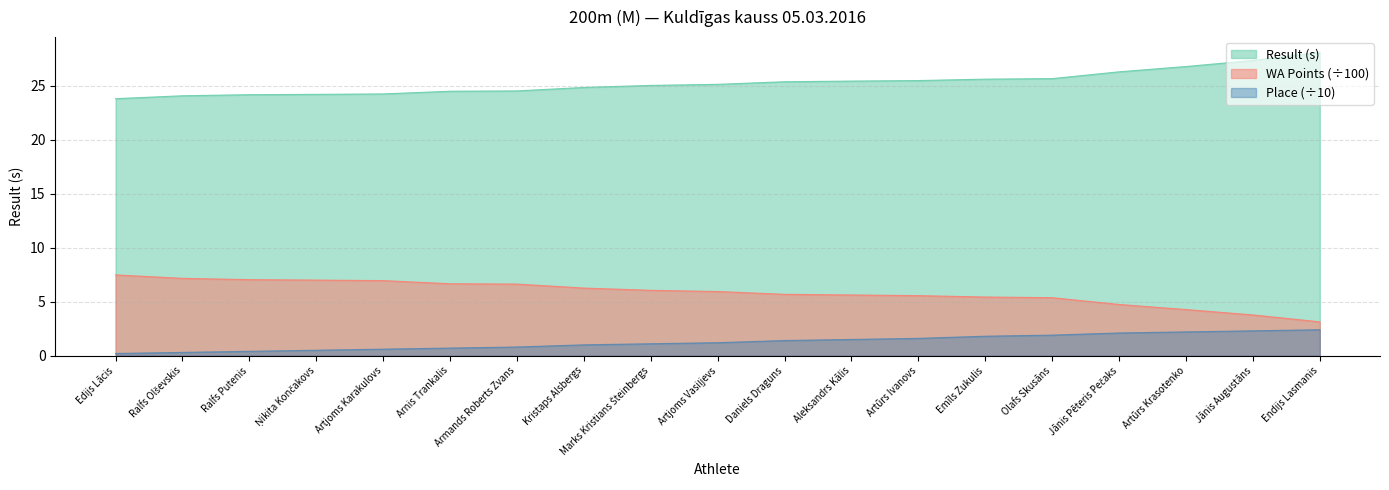

Between Ralfs Olševskis and Endijs Lasmanis, which series saw the biggest shift?

Result (s)